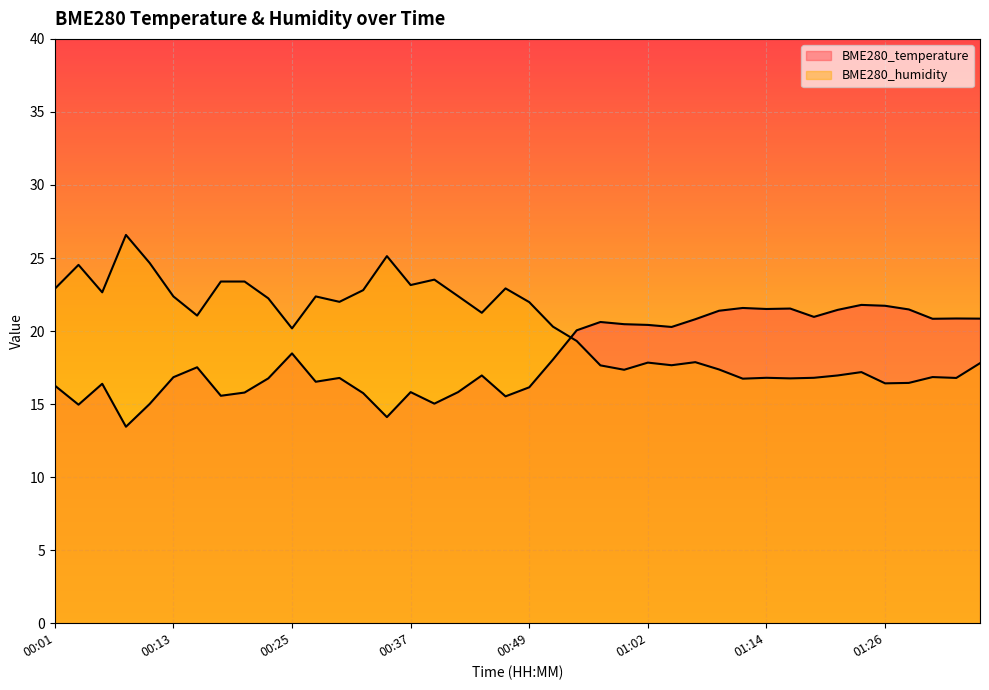

What is the label of the 31st point from the left?

01:14